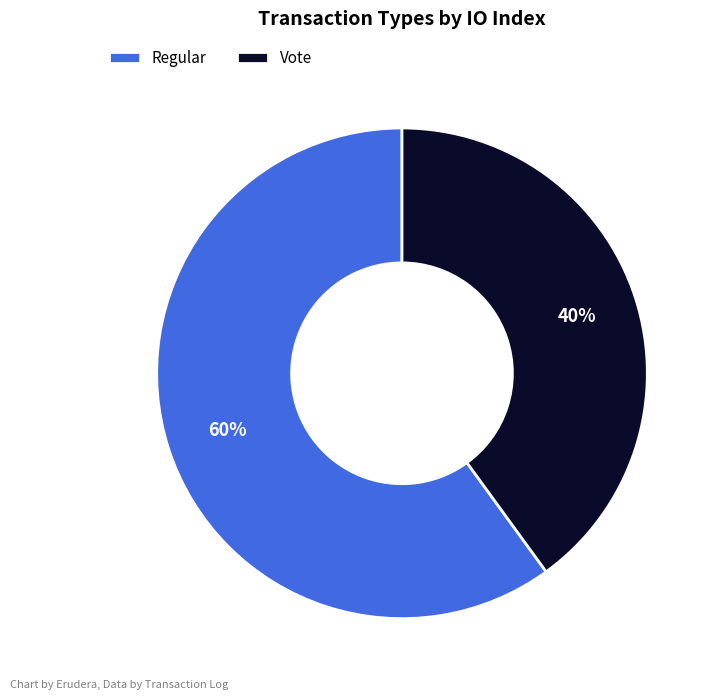

What is the smallest slice in the pie chart?

Vote